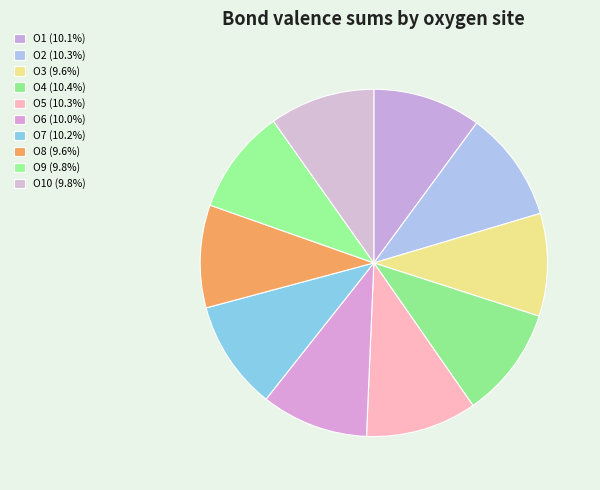

How many segments does this pie chart have?

10